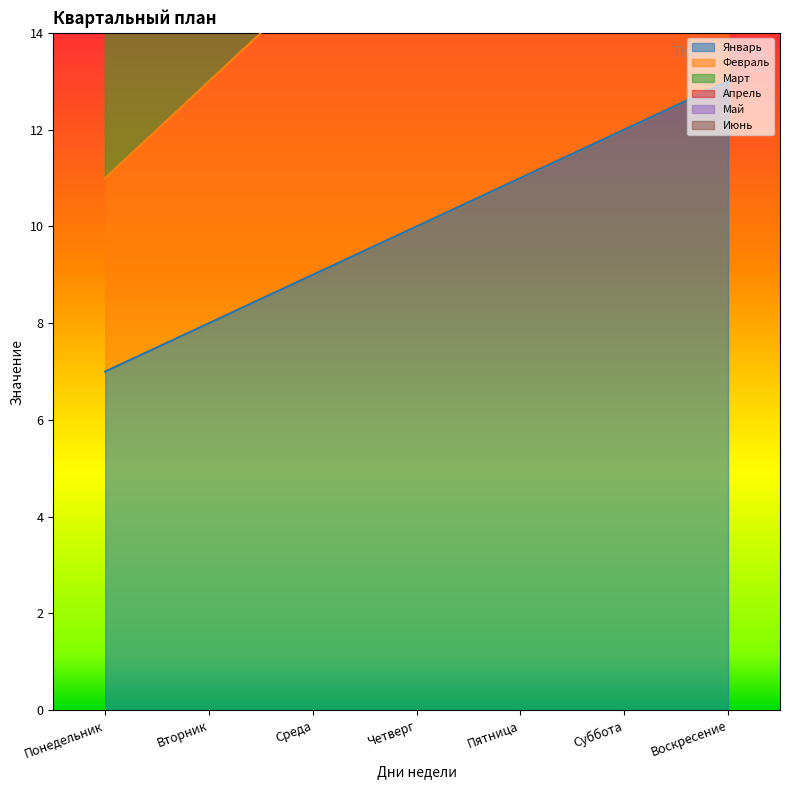

What are all the series names shown in the legend?

Январь, Февраль, Март, Апрель, Май, Июнь